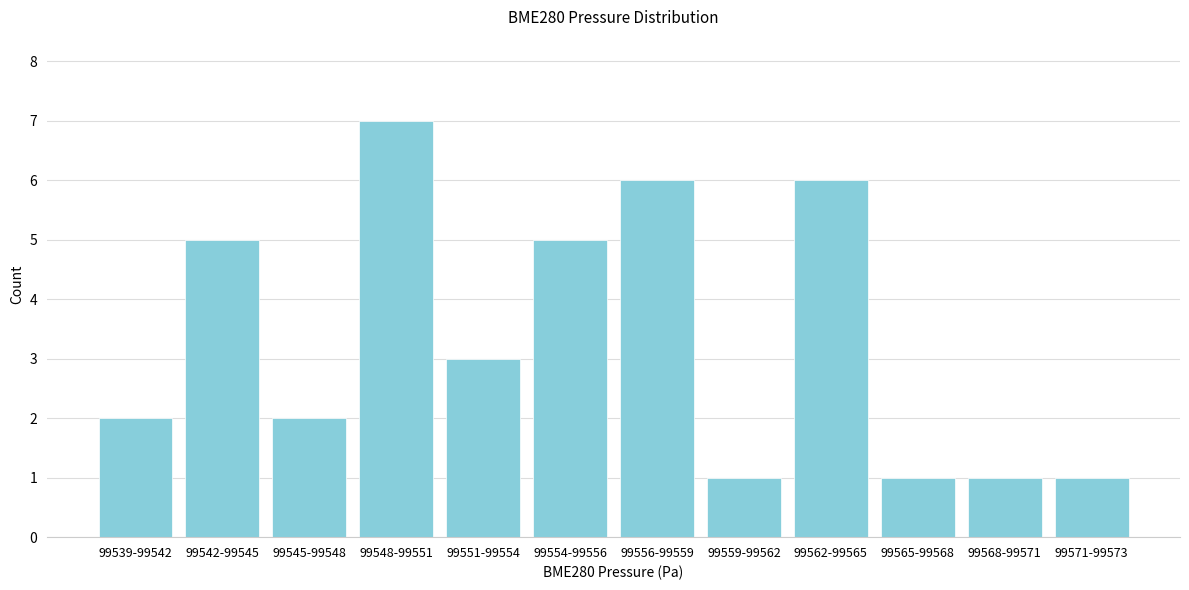

Reading left to right, list all the values displayed in this chart.

99539-99542=2	99542-99545=5	99545-99548=2	99548-99551=7	99551-99554=3	99554-99556=5	99556-99559=6	99559-99562=1	99562-99565=6	99565-99568=1	99568-99571=1	99571-99573=1